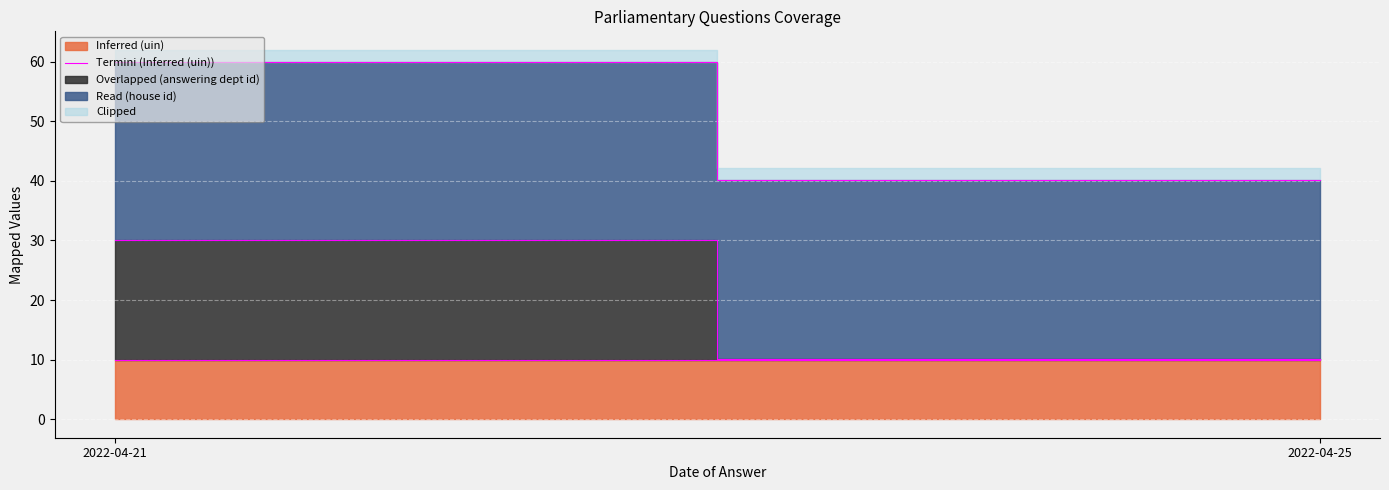

What is the sum of all values?

20.0